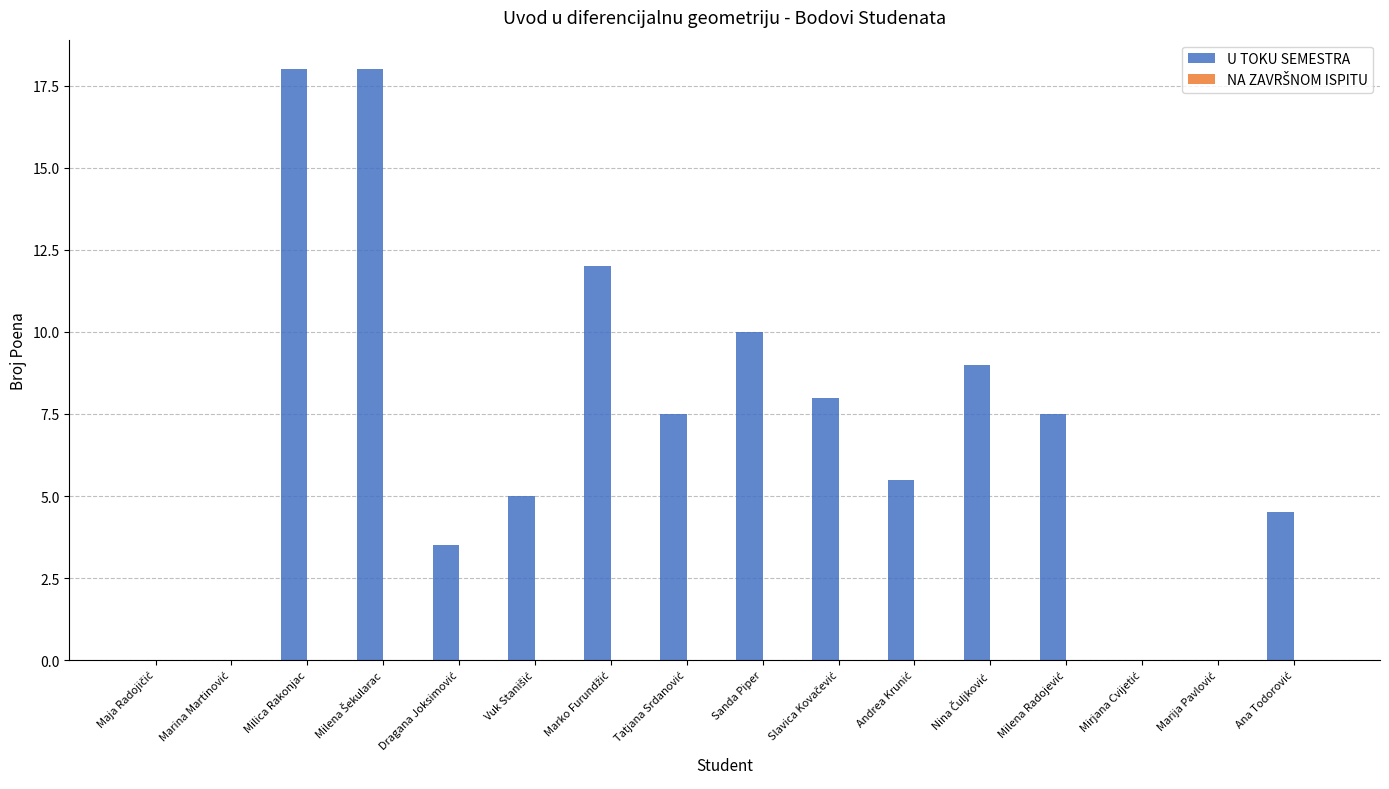

Count the number of data series in this chart.

1